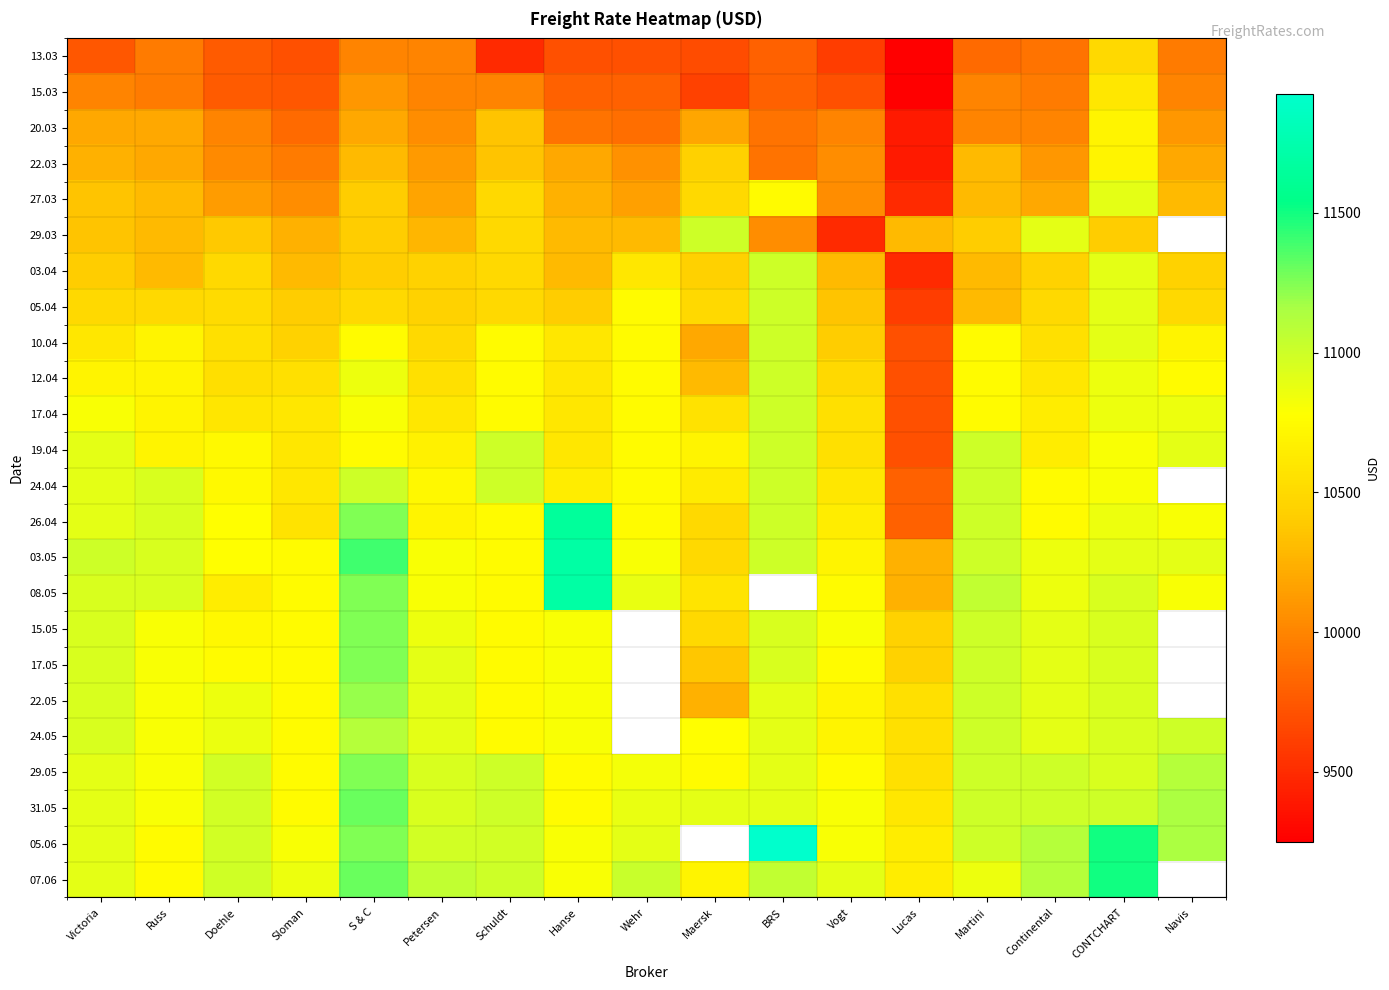

What is the sum of the 27.03 values at Schuldt and Hanse?

20750.0